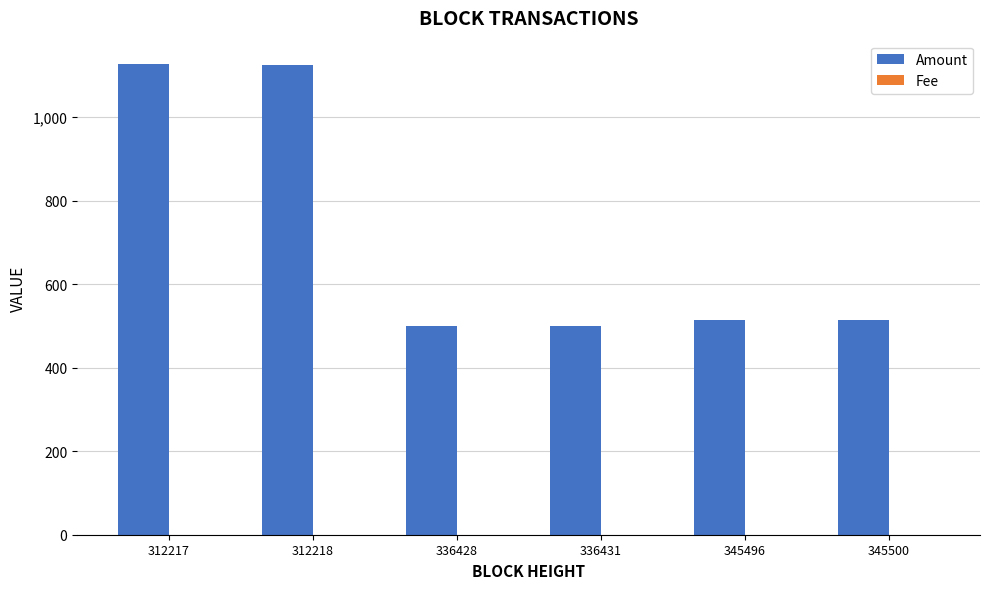

What is the sum of all Amount values?

4278.7